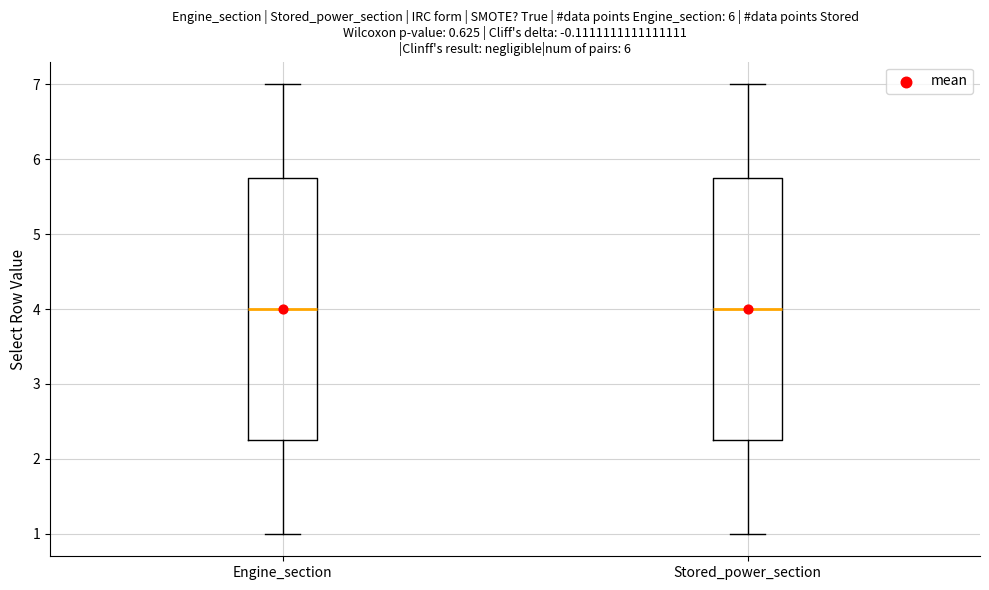

Where does the median line of the box for Engine_section sit on the y-axis? The values are not printed on the chart, so give them approximately, as read against the axis.

4.0